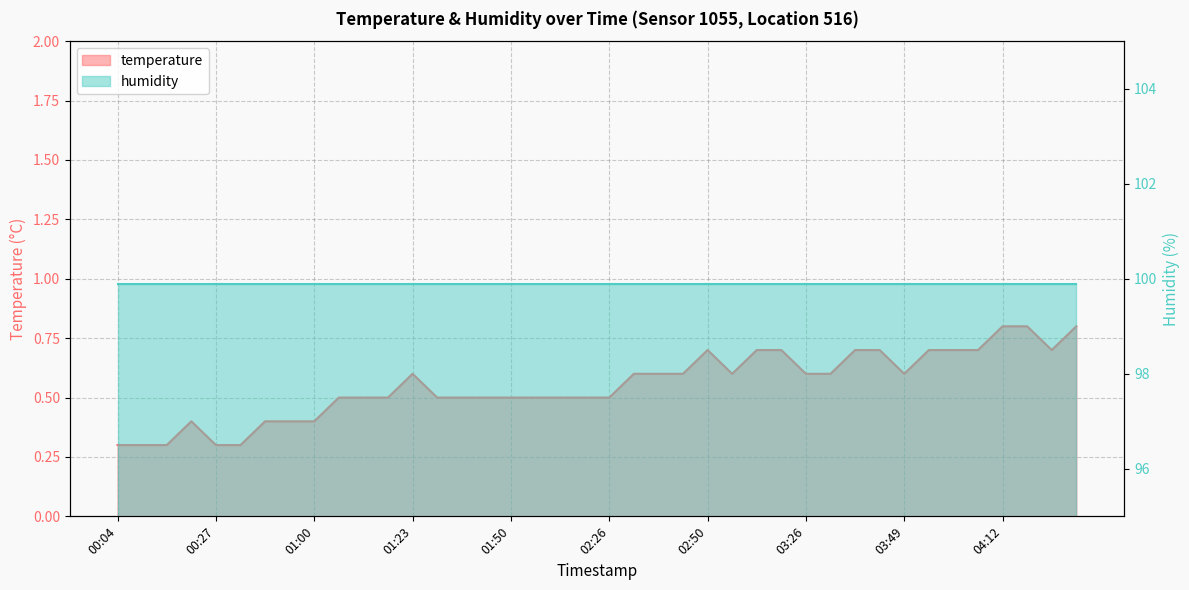

How many interior local peaks (higher than both neighbors) does the data have?

3